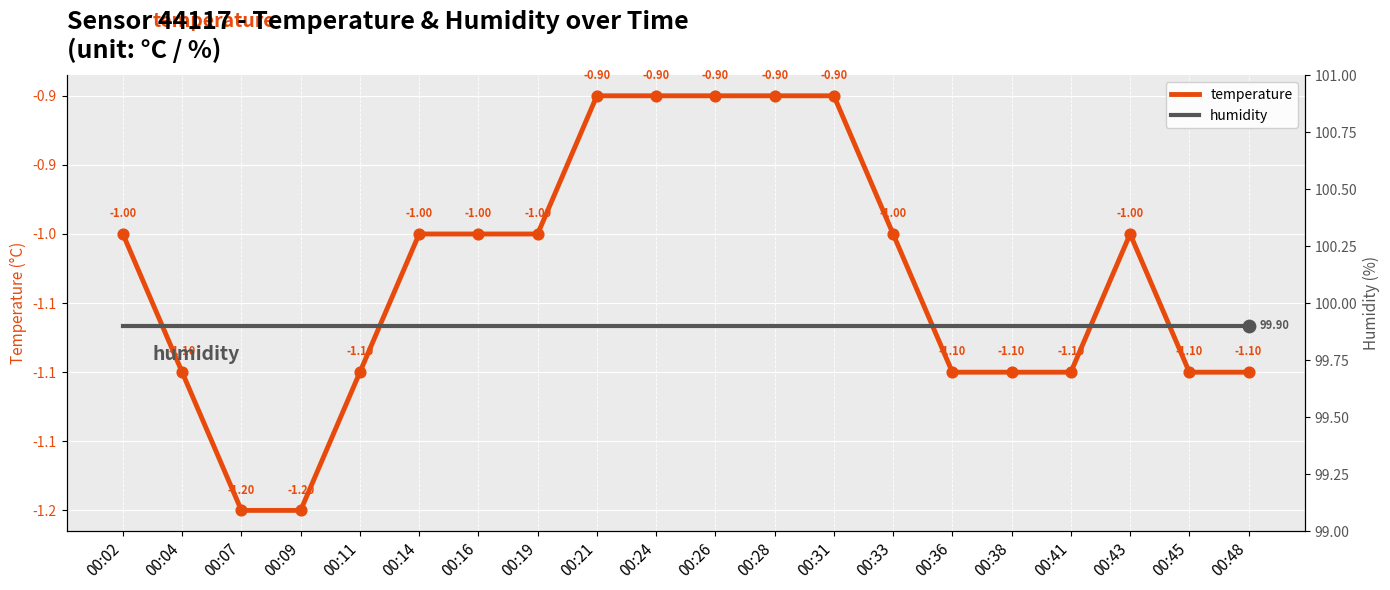

Which series contains the highest Y value?

humidity